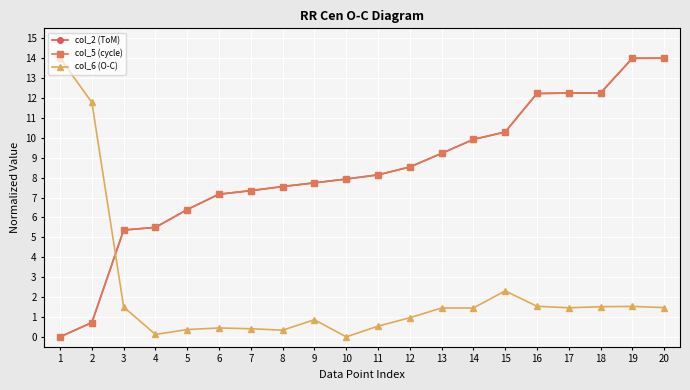

How many series are shown in this chart?

3